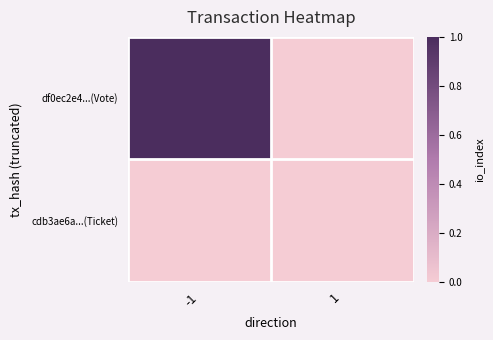

Between -1 and 1, which series saw the biggest shift?

df0ec2e4...(Vote)